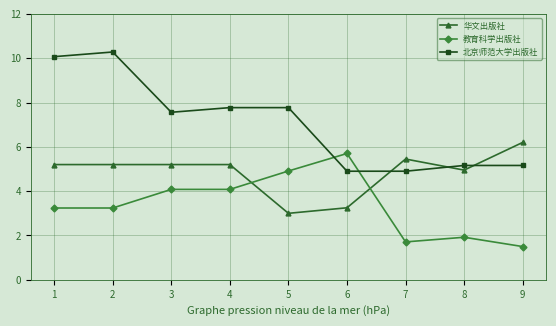

True or false: 教育科学出版社 has more than 1 points higher than both neighbors.

True